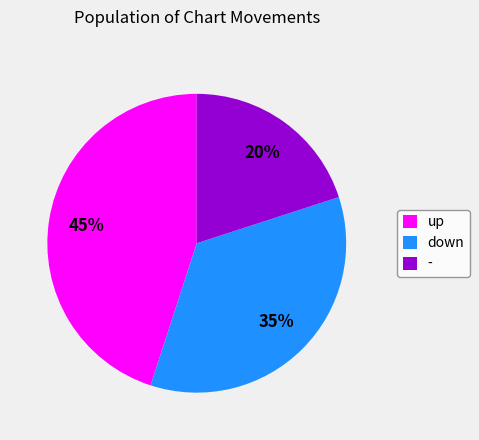

Approximately how many times larger is the value at - compared to down?

0.6